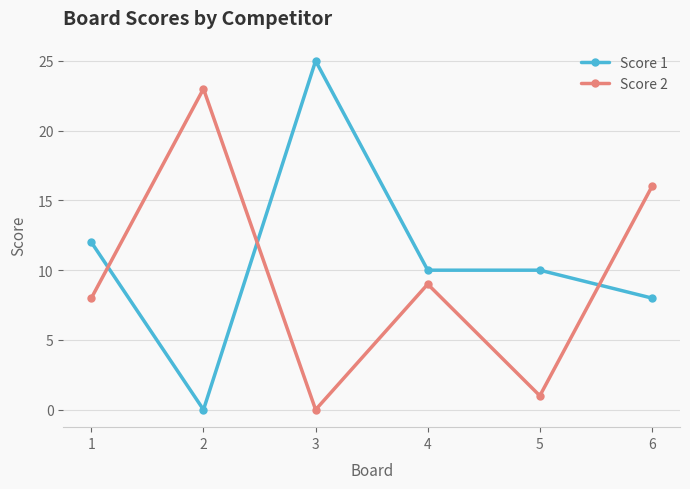

What is the value of the Score 1 point at the 6th from the left?

8